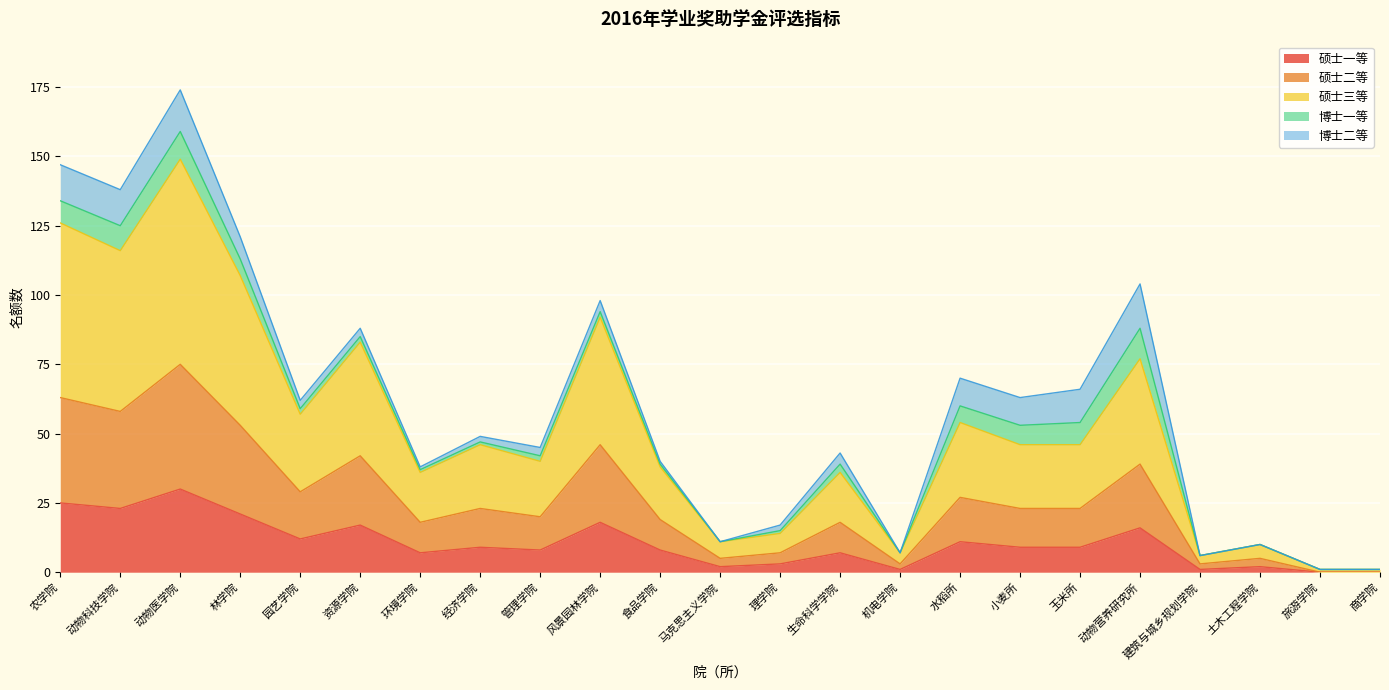

What is the highest value of the 硕士一等 series?

30